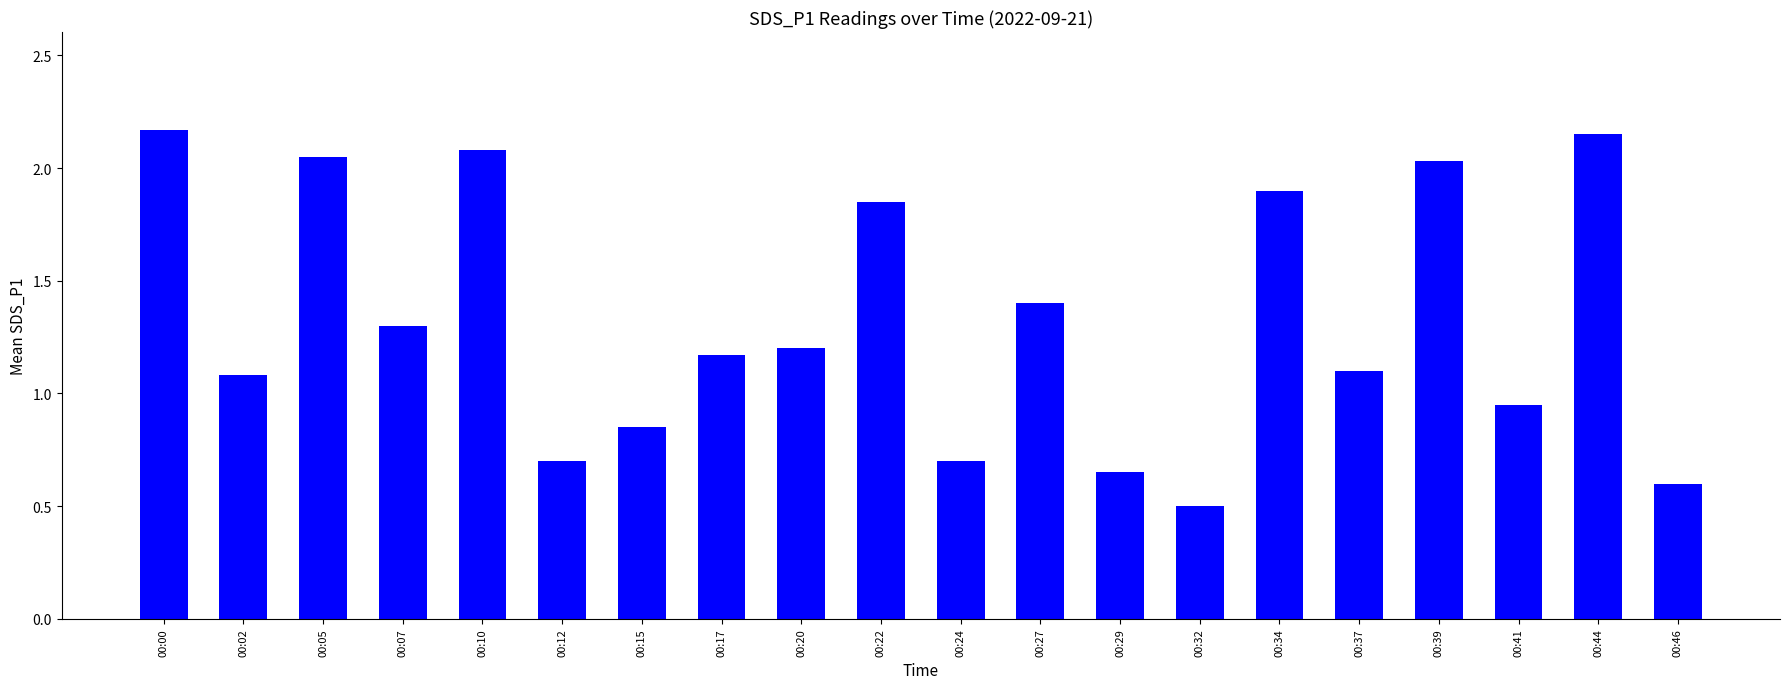

What is the value of the 12th bar from the left?

1.4